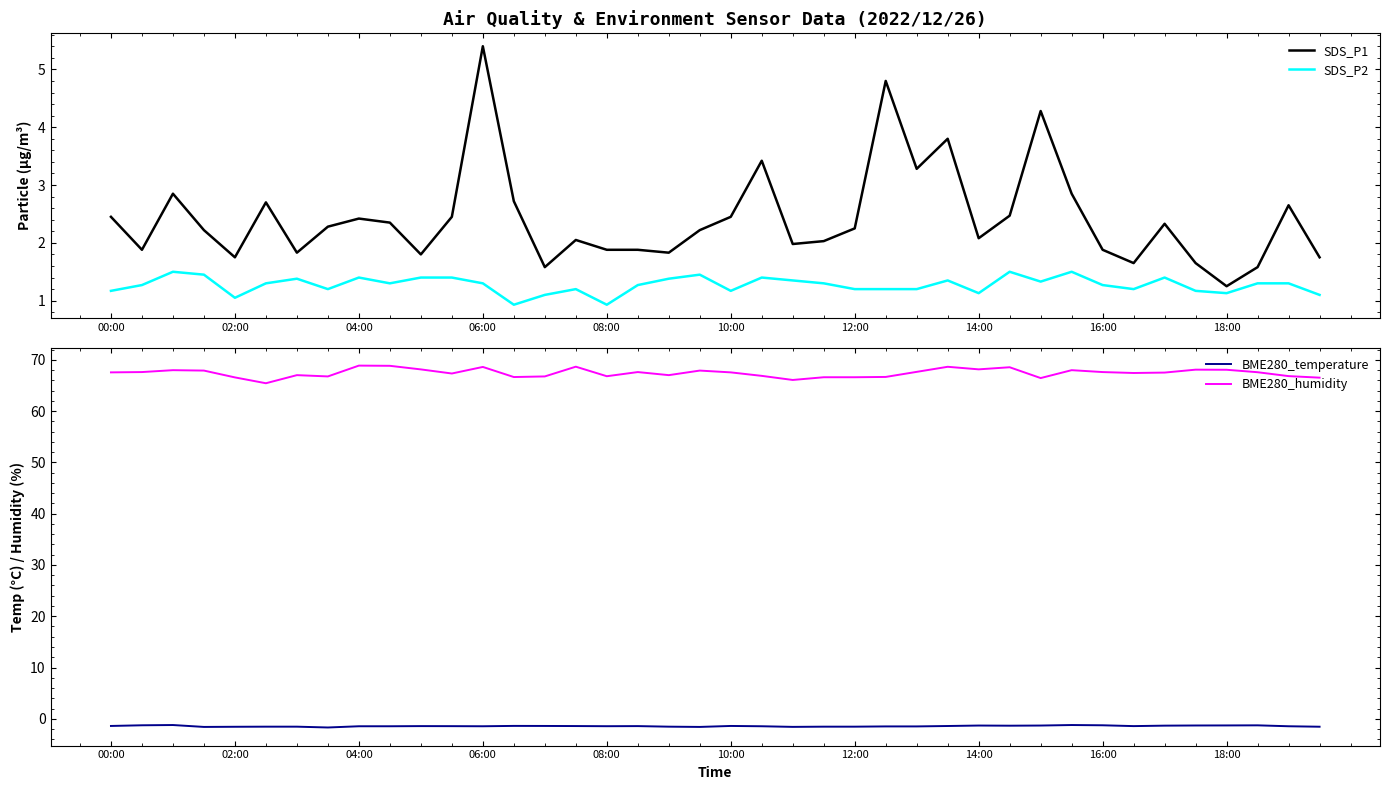

In SDS_P2, how many points are lower than both neighbors (excluding endpoints)?

10